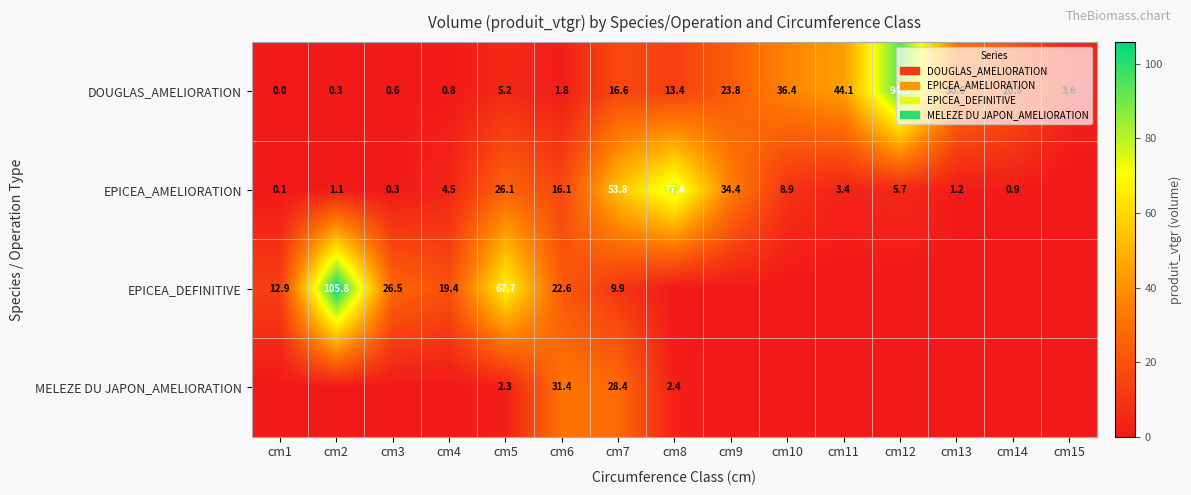

List the labels in order of DOUGLAS_AMELIORATION value, smallest first.

cm1, cm2, cm3, cm4, cm6, cm15, cm5, cm8, cm7, cm14, cm9, cm13, cm10, cm11, cm12